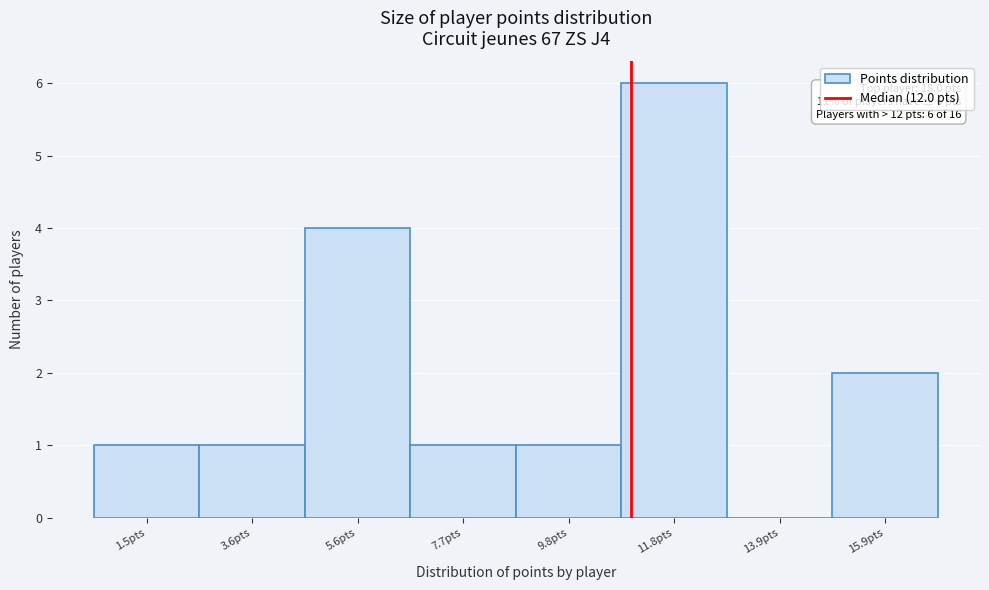

Reading left to right, extract all data points from this chart.

1.5pts=1	3.6pts=1	5.6pts=4	7.7pts=1	9.8pts=1	11.8pts=6	13.9pts=0	15.9pts=2